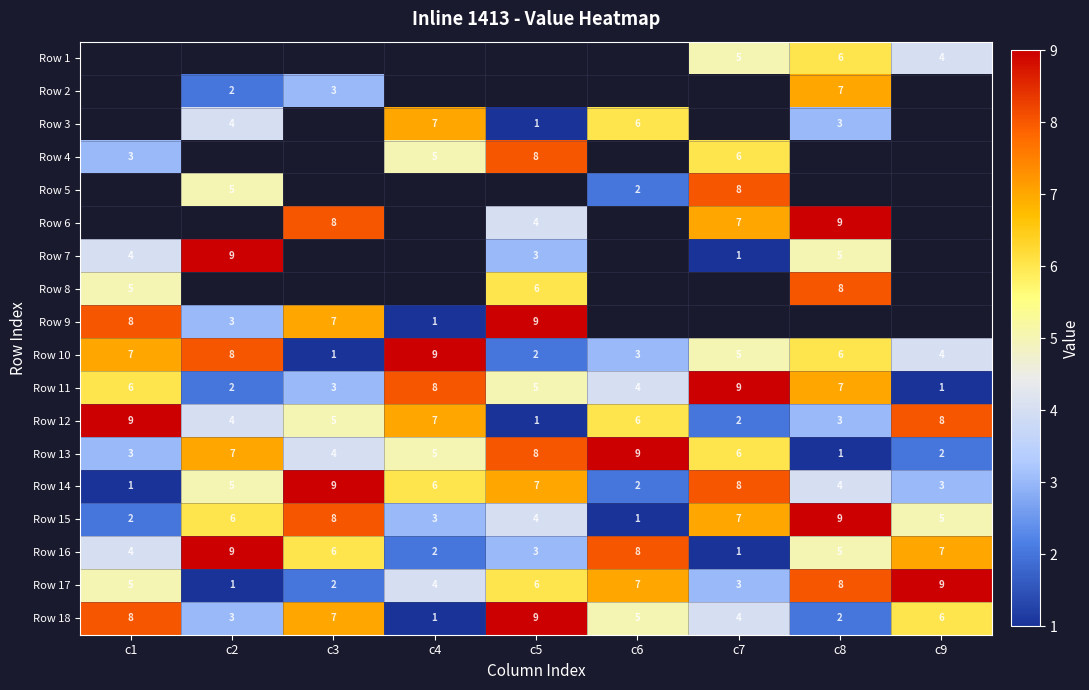

Count the Row 13 values in the range 3 to 7.

5